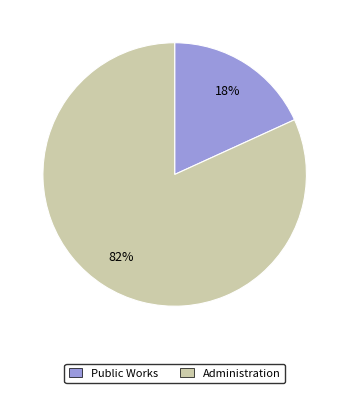

The Administration slice represents 68% of the pie. True or false?

False